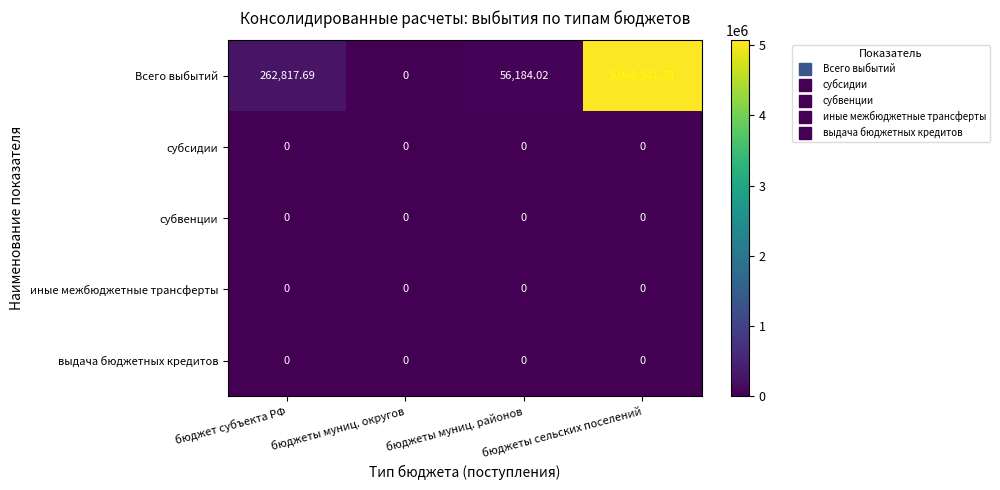

Which series has the widest spread of values?

Всего выбытий